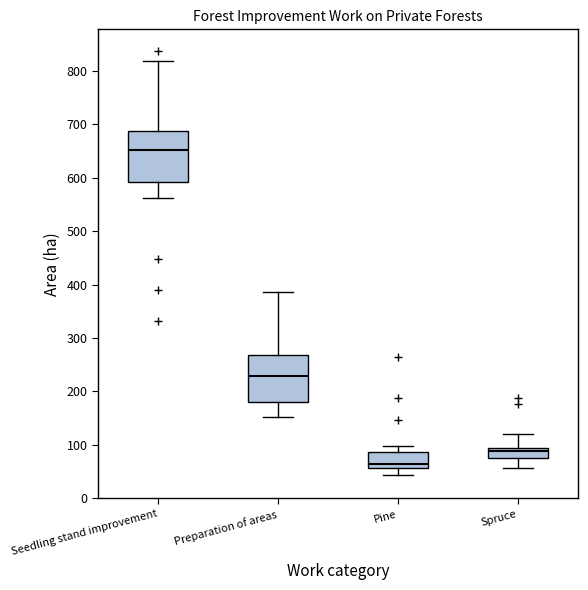

Where is the lower edge of the box for Pine on the y-axis? The values are not printed on the chart, so give them approximately, as read against the axis.

60